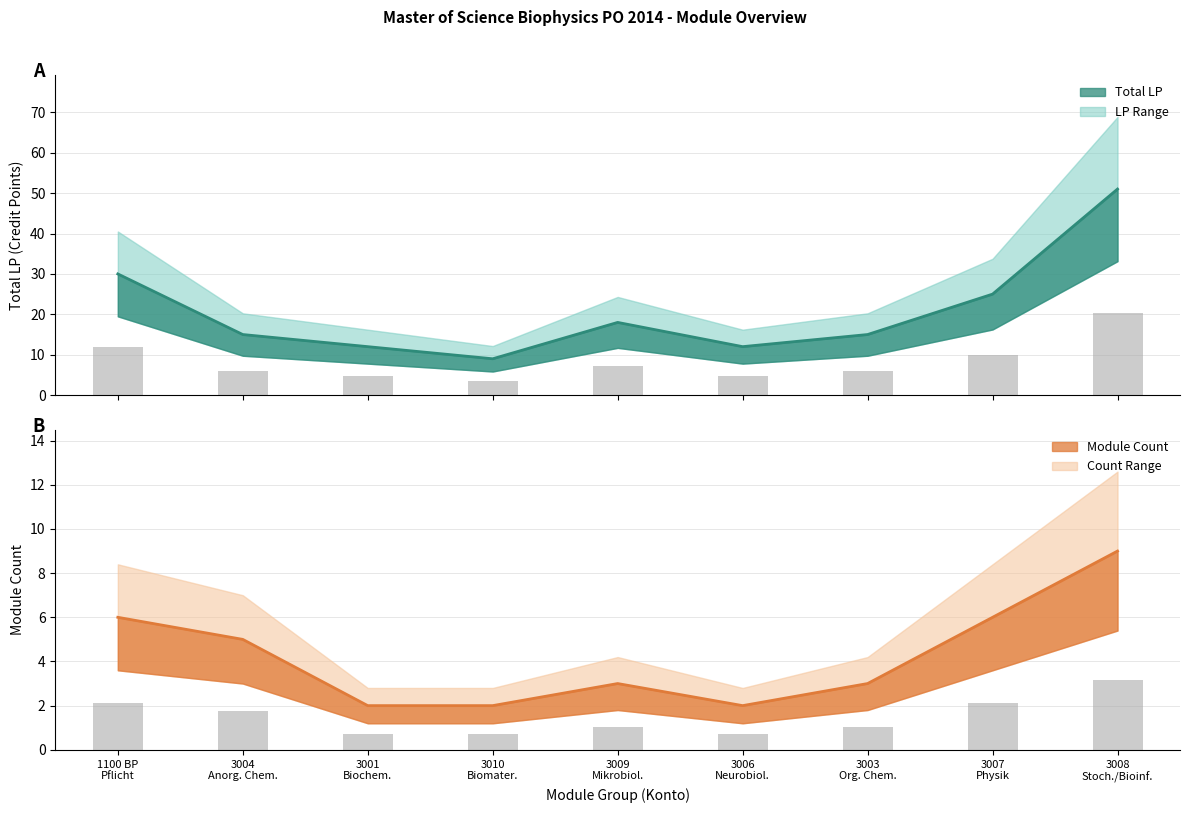

Between 3006 Neurobiol. and 3007 Physik, which series saw the biggest shift?

Total LP